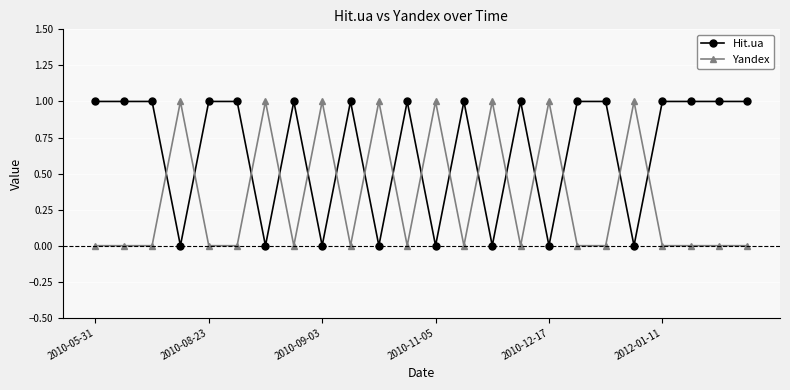

How many categories are shown in the chart?

24